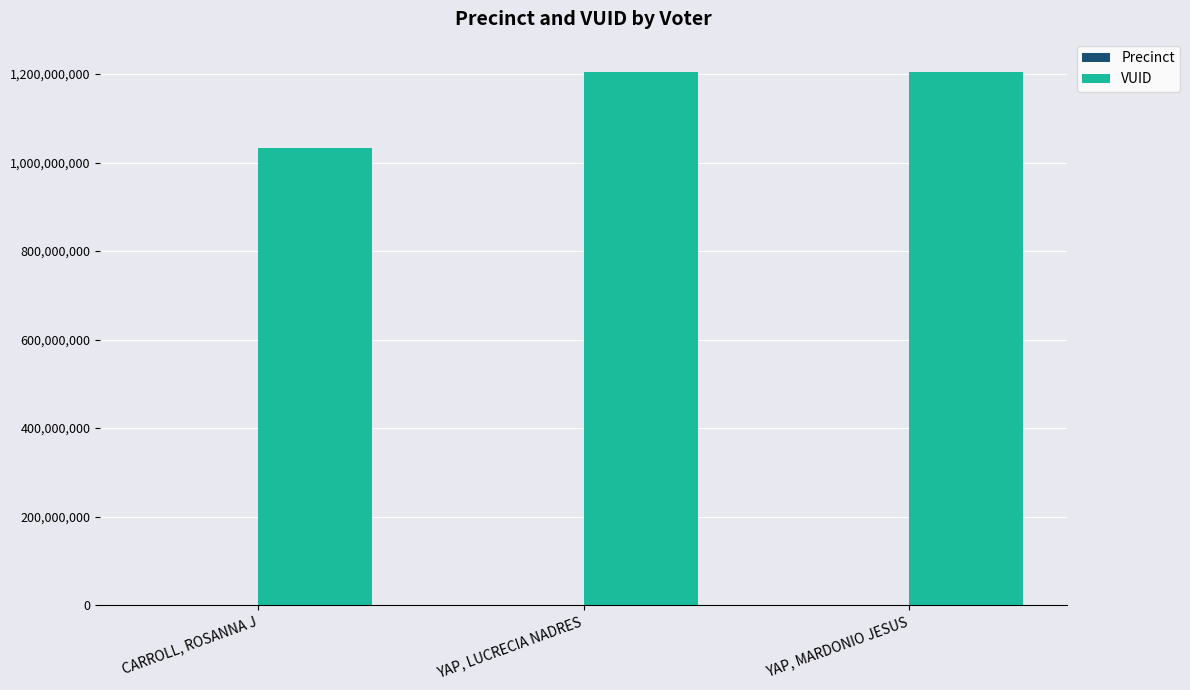

Between CARROLL, ROSANNA J and YAP, LUCRECIA NADRES, which series saw the biggest shift?

VUID